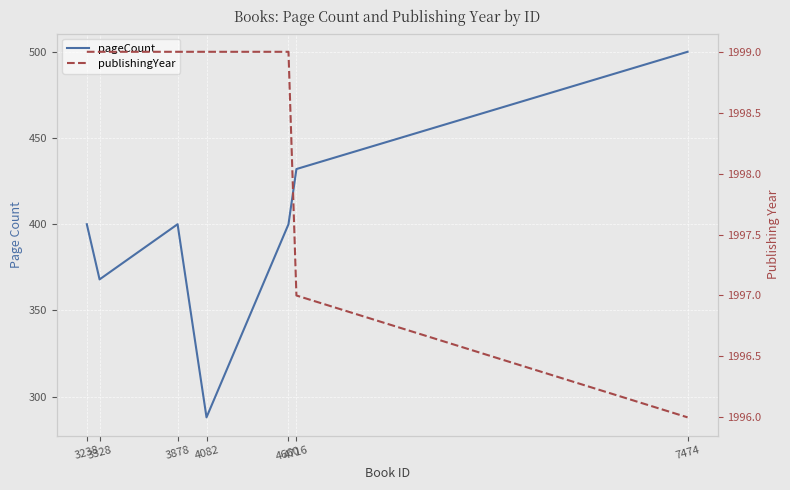

What is the value of the publishingYear point at the 2nd from the left?

1999